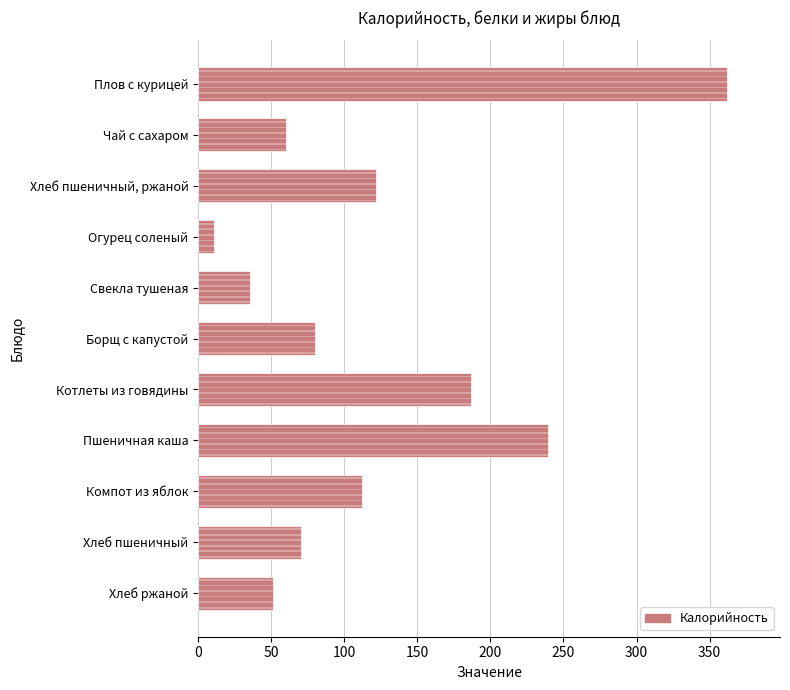

Between Свекла тушеная and Огурец соленый, which is larger?

Свекла тушеная